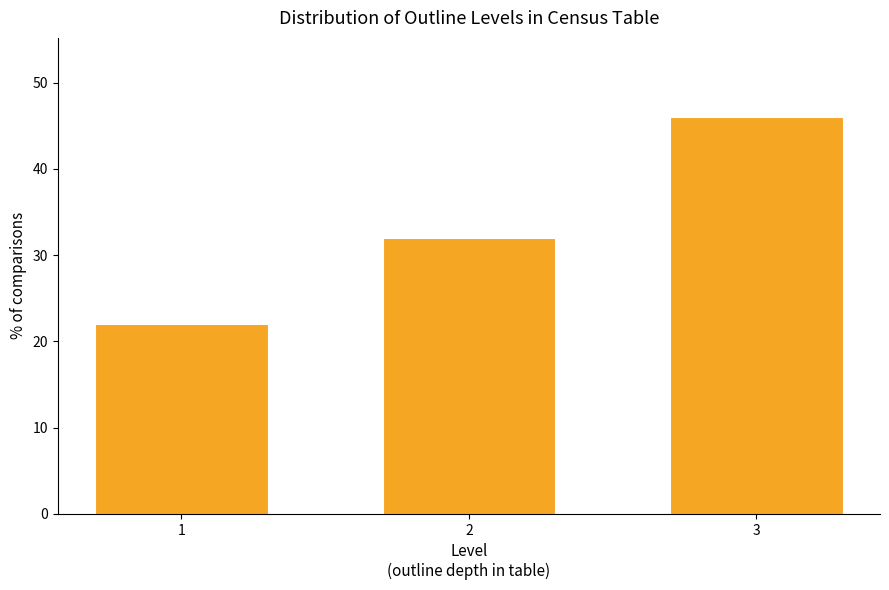

Reading right to left, transcribe all the data shown in this chart.

46	32	22